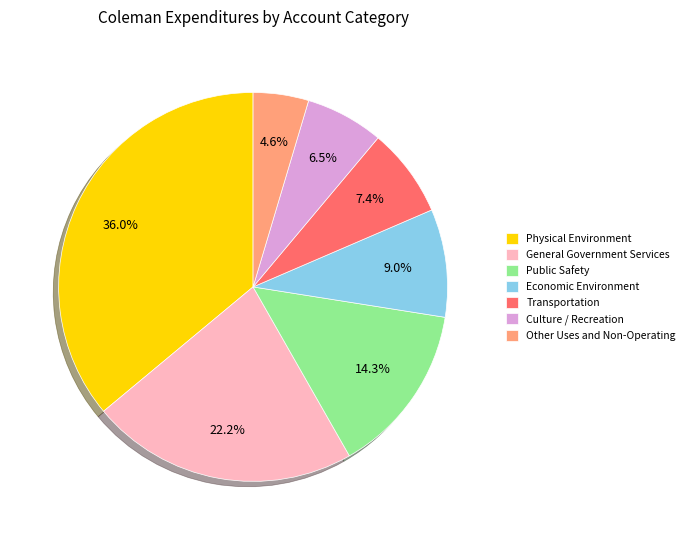

To the nearest percent, what is the average slice percentage?

14%